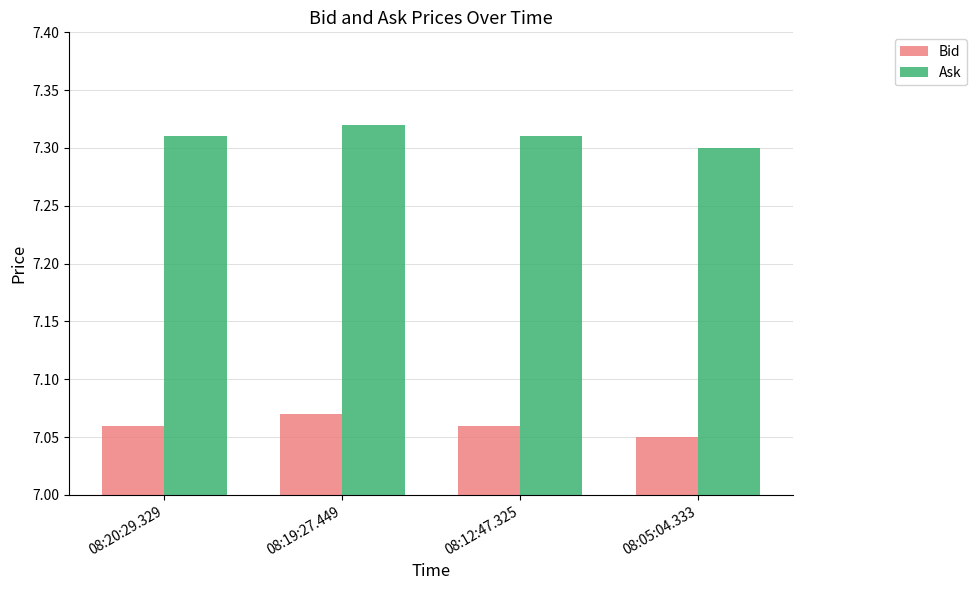

The Bid series shows 9.9 at 08:19:27.449. True or false?

False